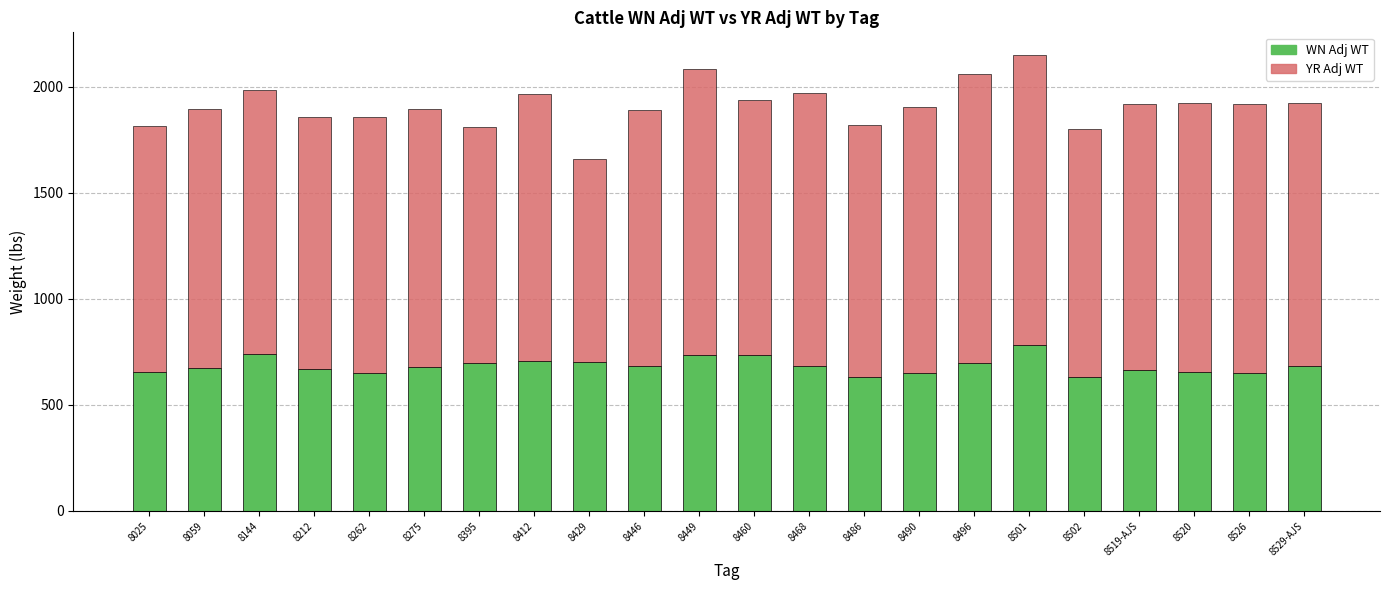

What is the total value across all series at 8262?

1860